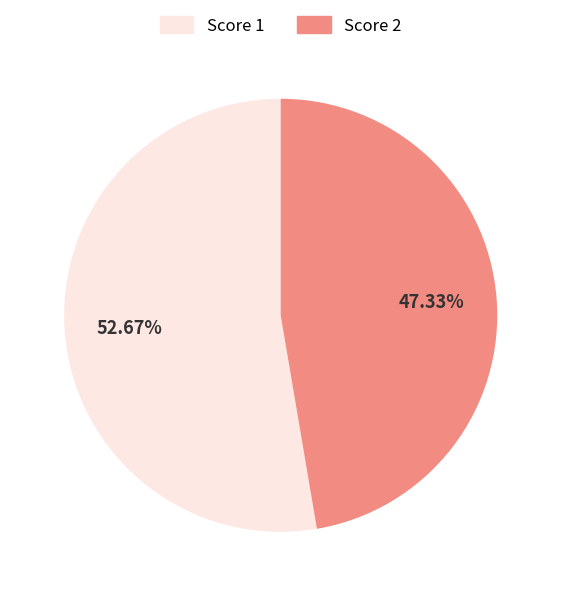

Is there any slice that represents more than half of the pie?

Yes